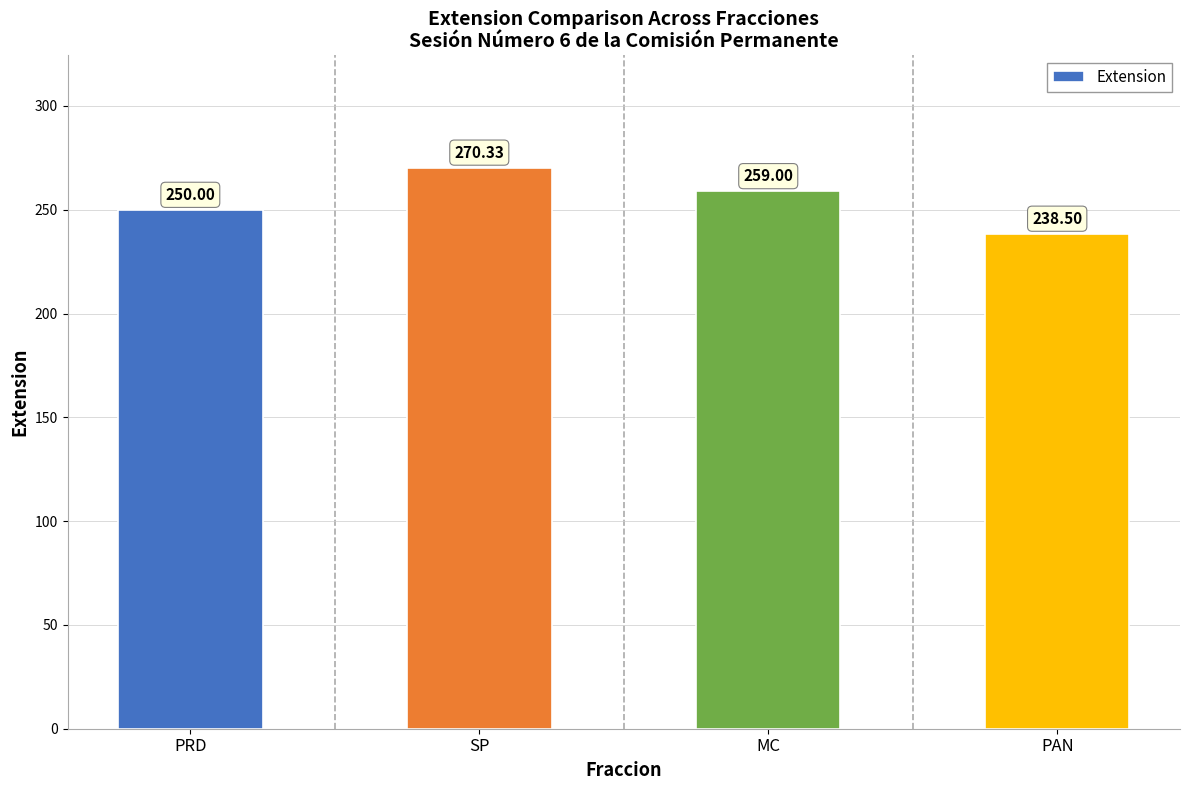

What is the difference between the second highest and minimum values?

20.5